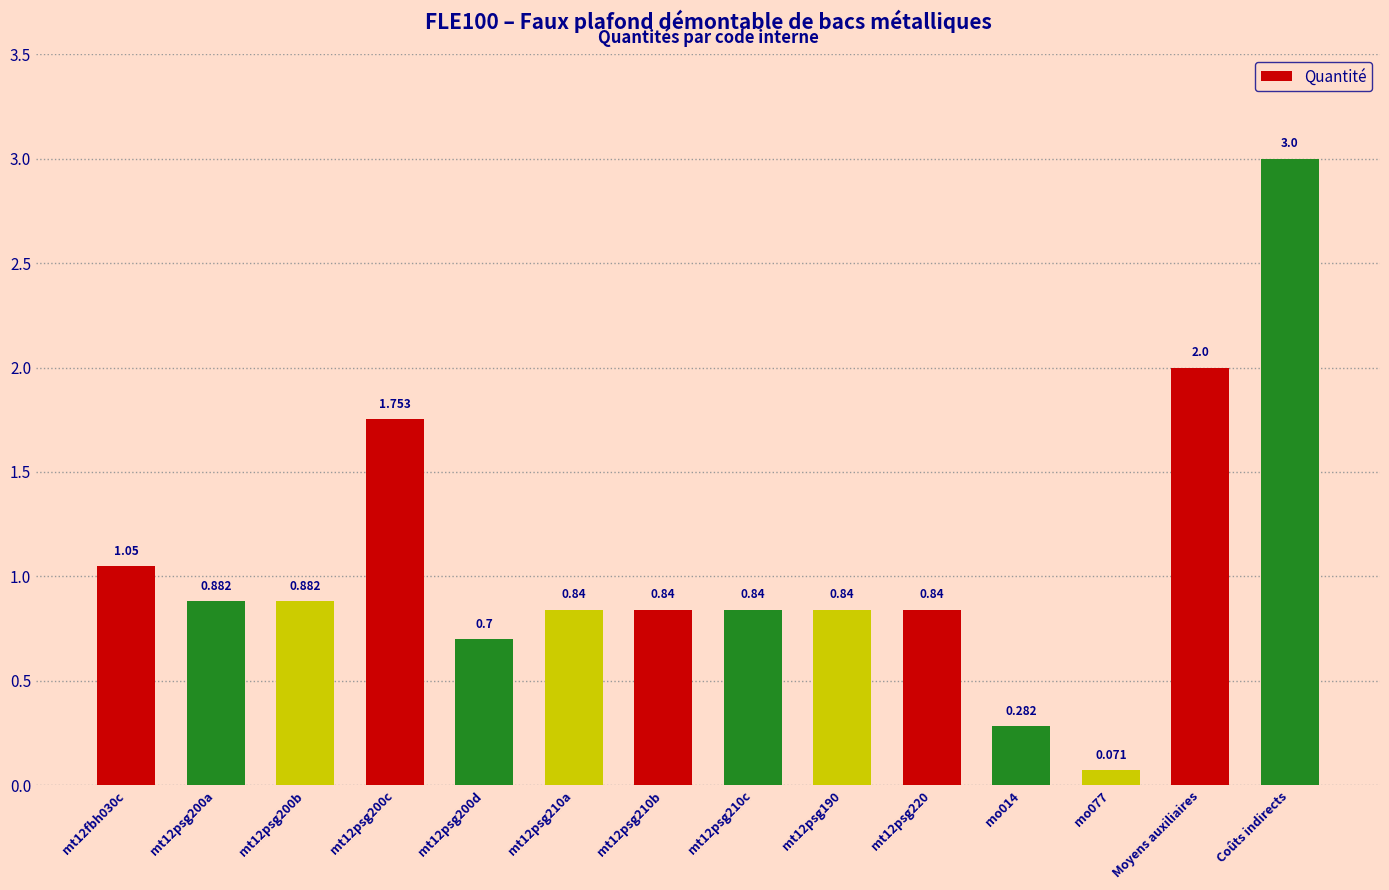

Between mo077 and Coûts indirects, which is larger?

Coûts indirects